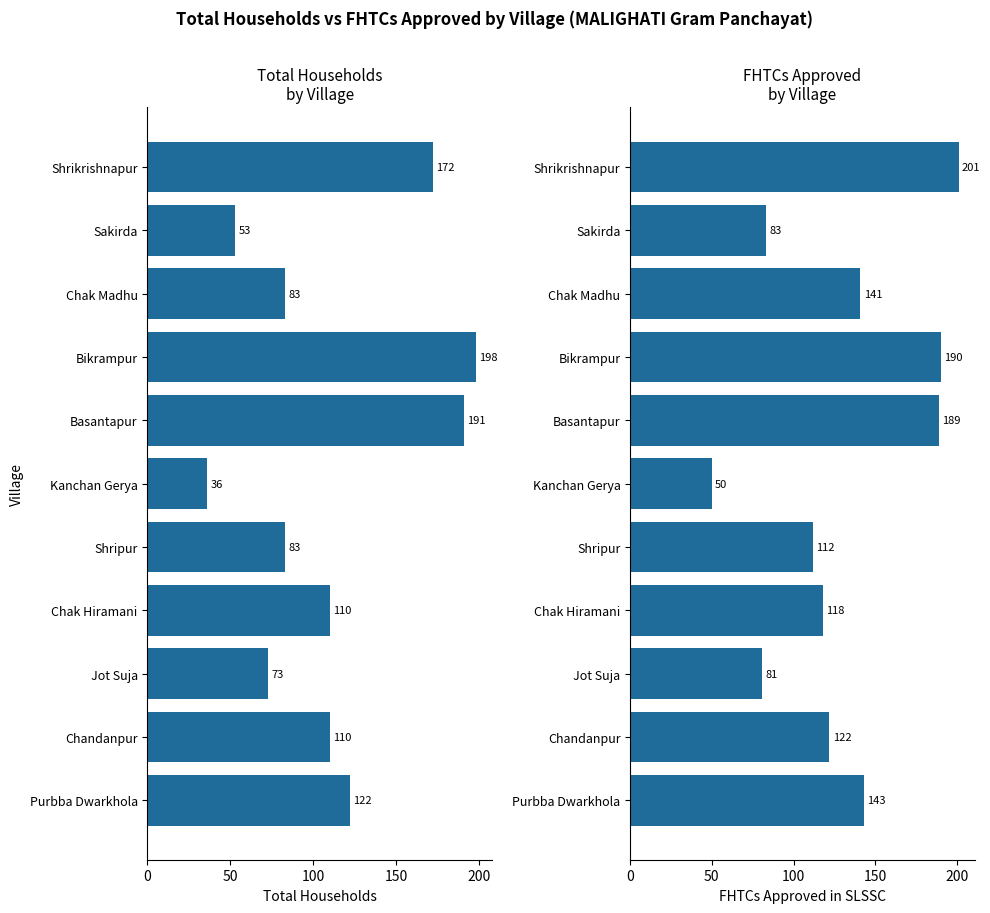

Is the value of Total Households at Basantapur greater than the value of FHTCs approved in SLSSC at Bikrampur?

Yes